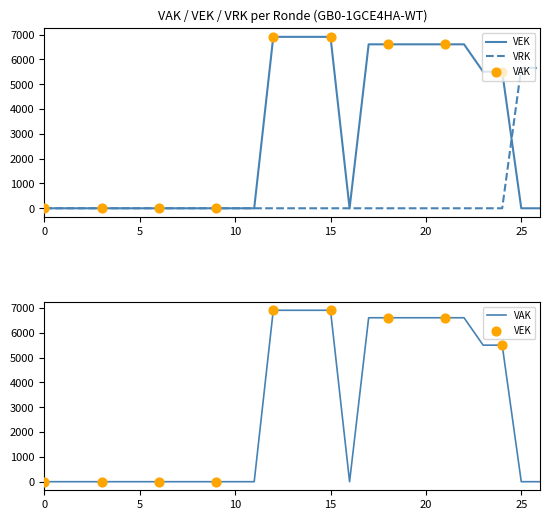

What are all the series names shown in the legend?

VEK, VRK, VAK